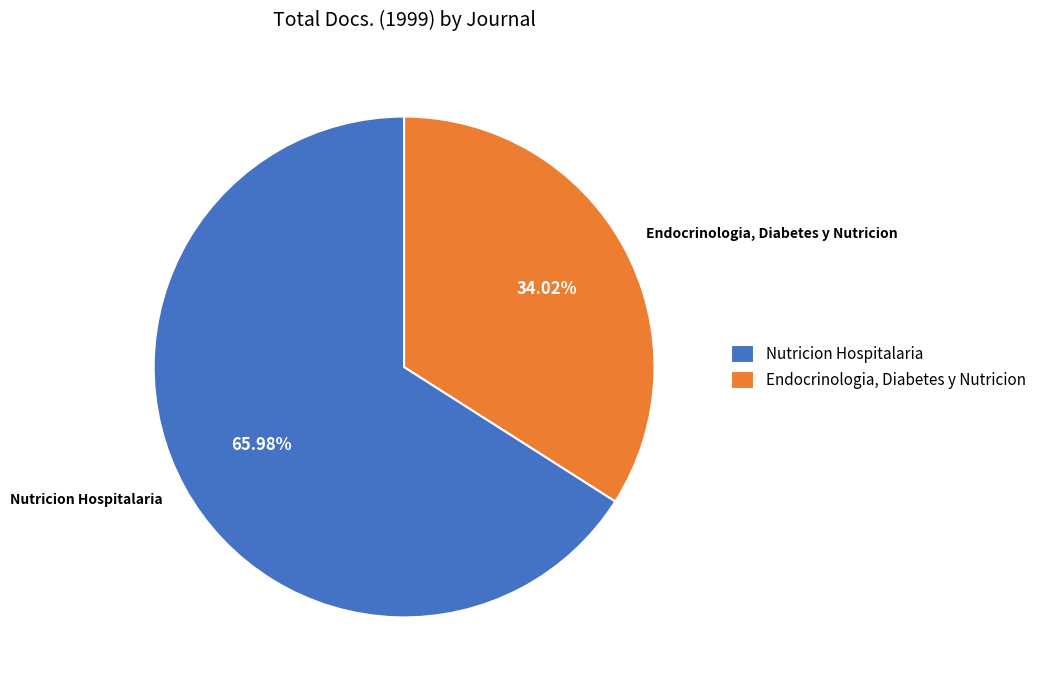

What is the smallest slice in the pie chart?

Endocrinologia, Diabetes y Nutricion